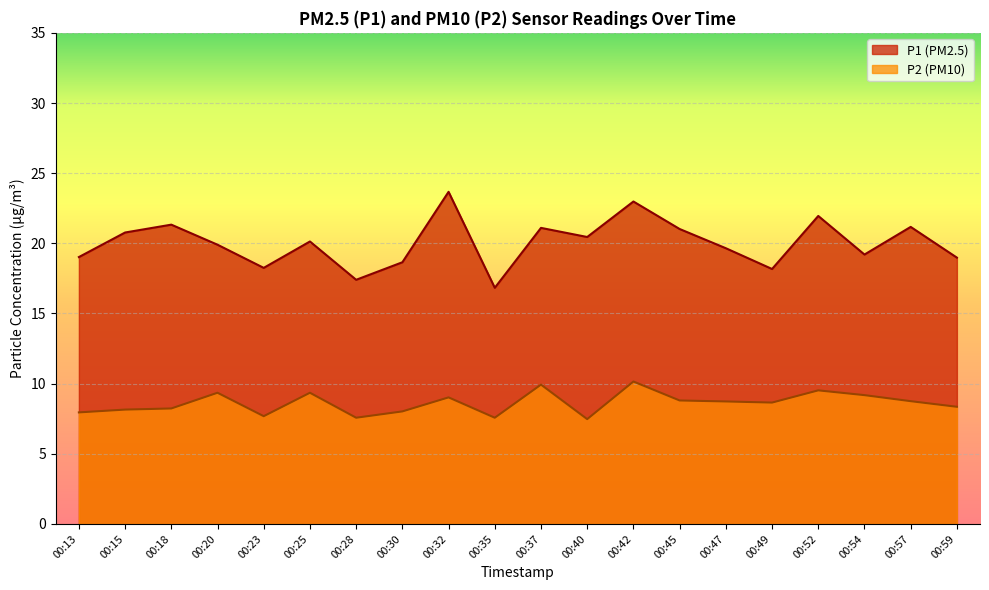

What are all the series names shown in the legend?

P1 (PM2.5), P2 (PM10)